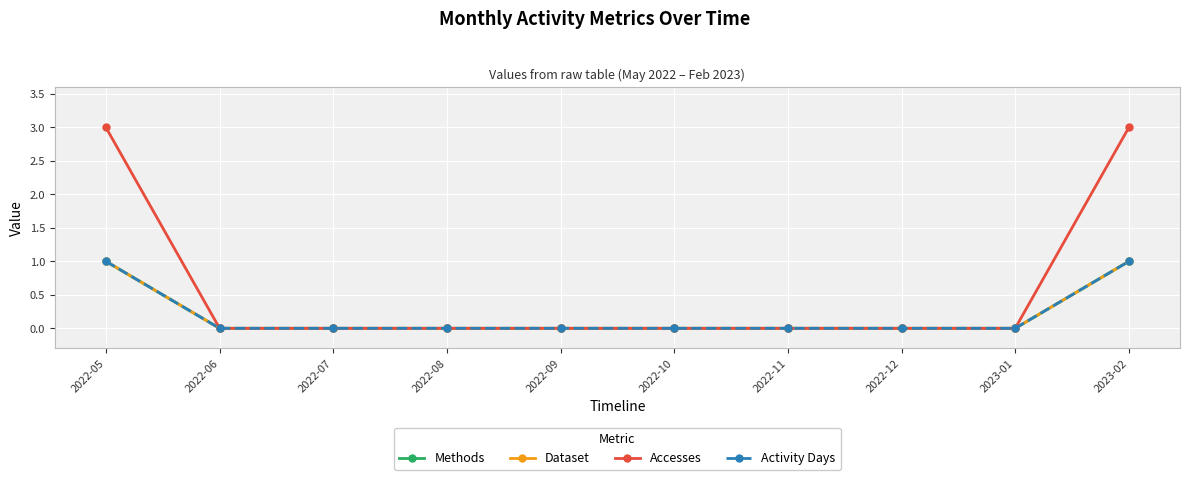

Does the chart have visible grid lines?

Yes